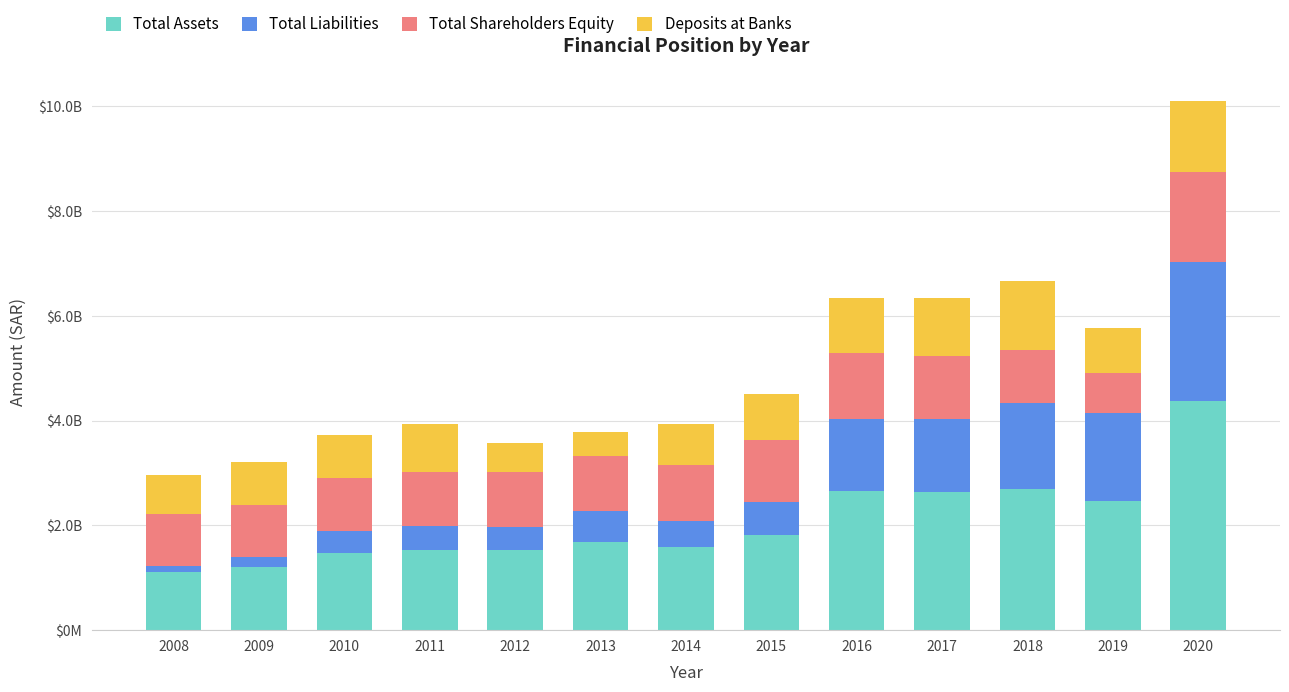

What are all the series names shown in the legend?

Total Assets, Total Liabilities, Total Shareholders Equity, Deposits at Banks